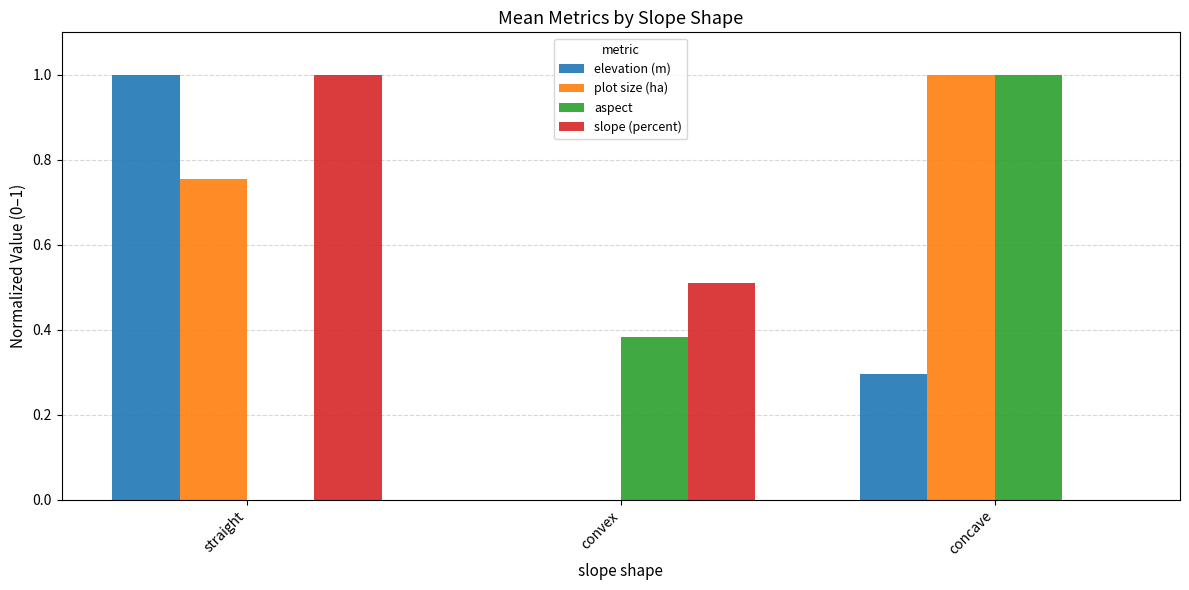

What is the sum of all slope (percent) values?

1.5